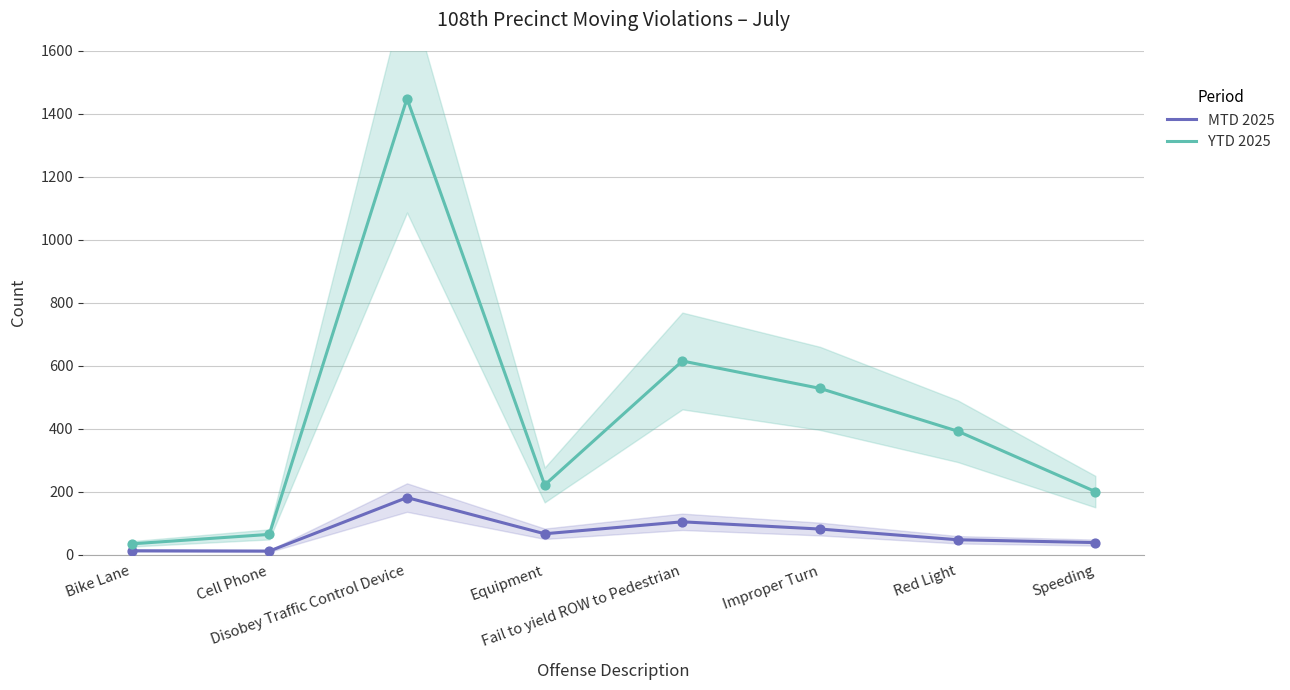

Which series has the largest Y range (max minus min)?

YTD 2025